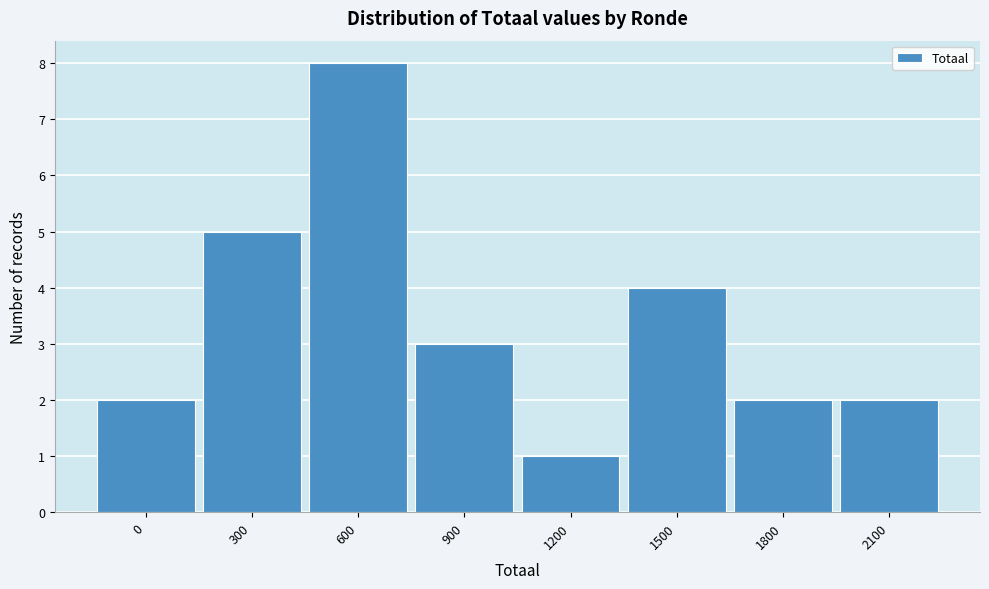

Reading left to right, list all the values displayed in this chart.

0=2	300=5	600=8	900=3	1200=1	1500=4	1800=2	2100=2